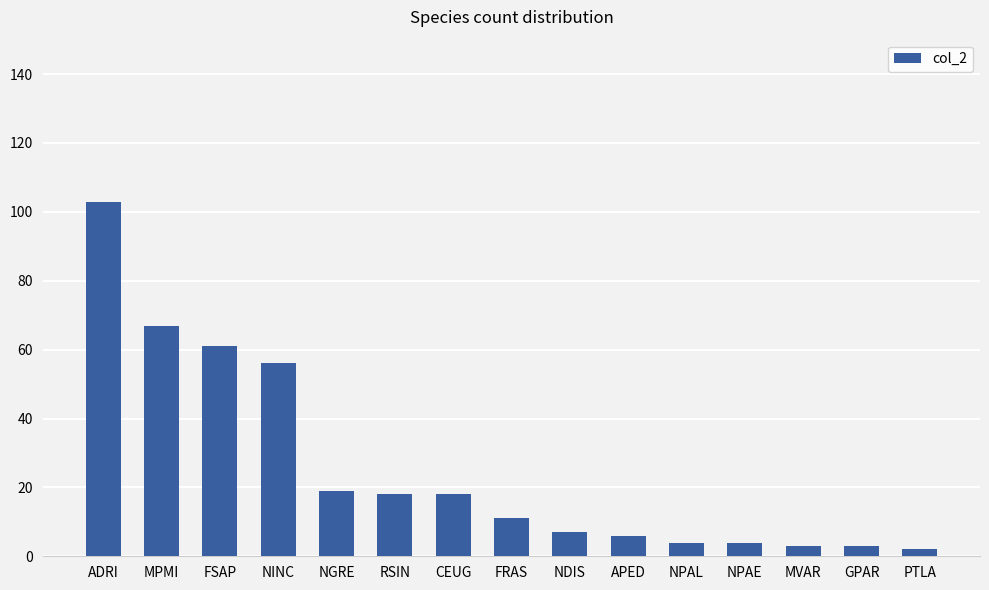

Count the number of categories in the chart.

15